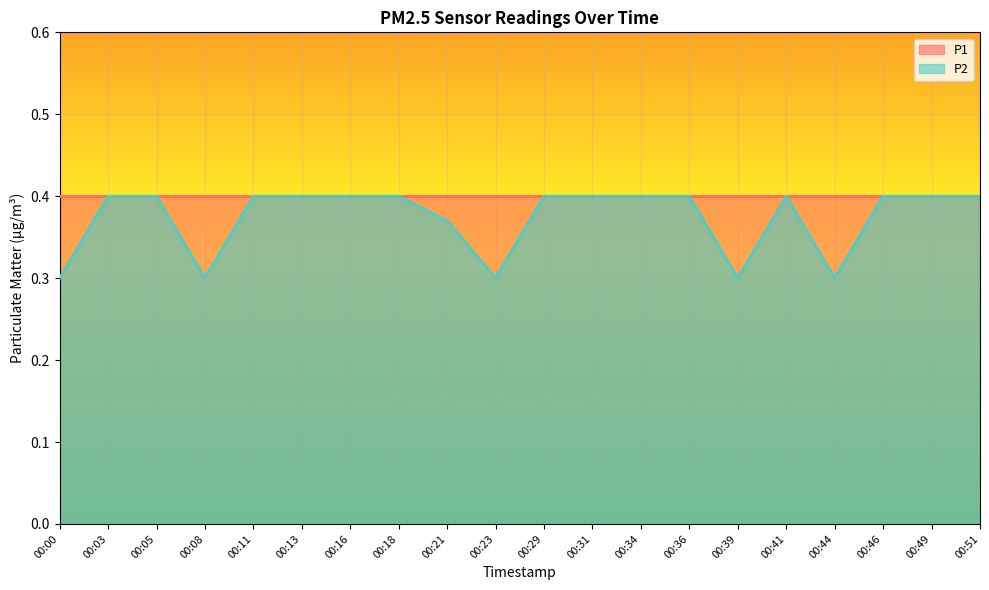

What is the average value?

0.4